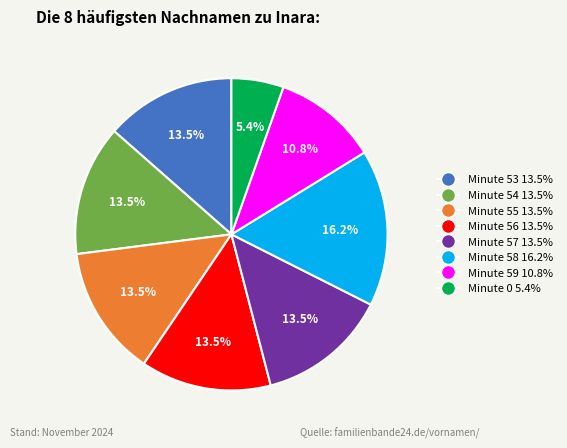

Is Minute 54 13.5% the majority of the pie?

No